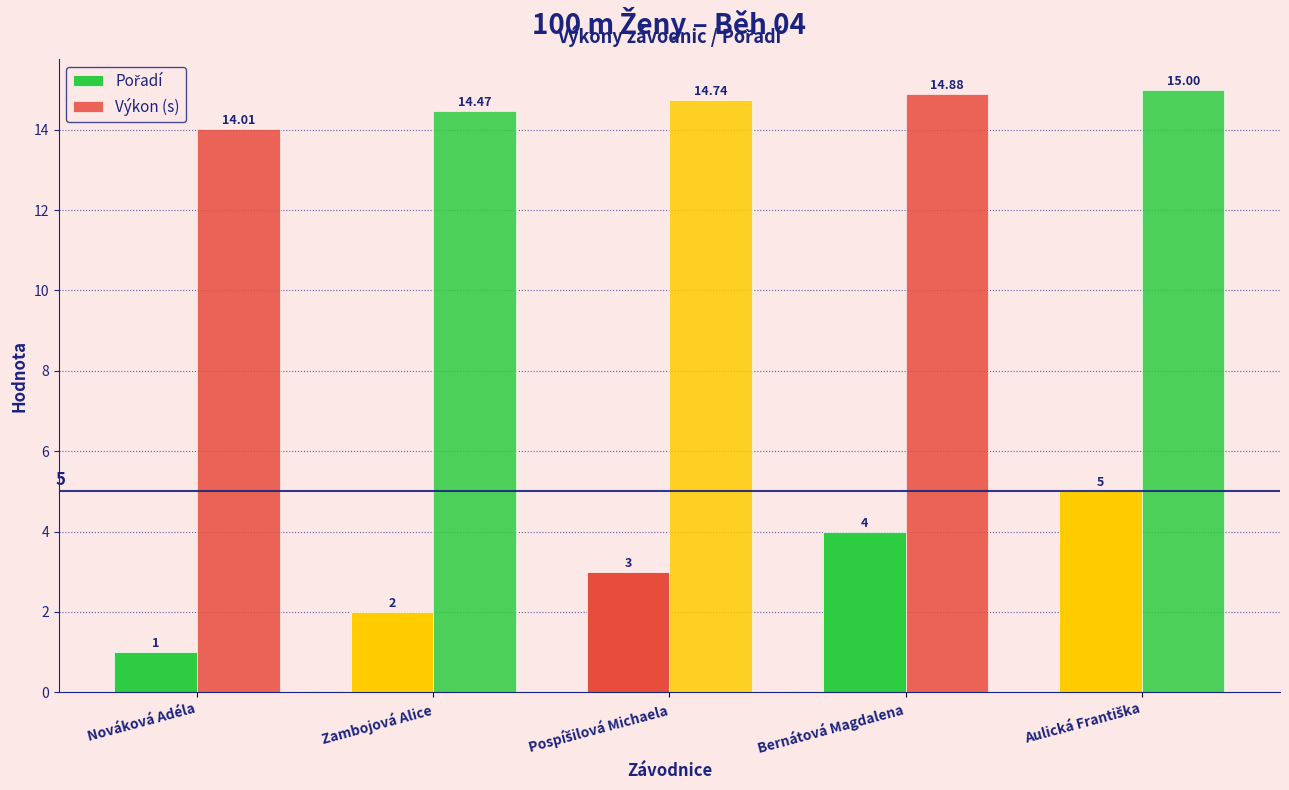

What is the spread (max minus min) of values at Aulická Františka?

10.0